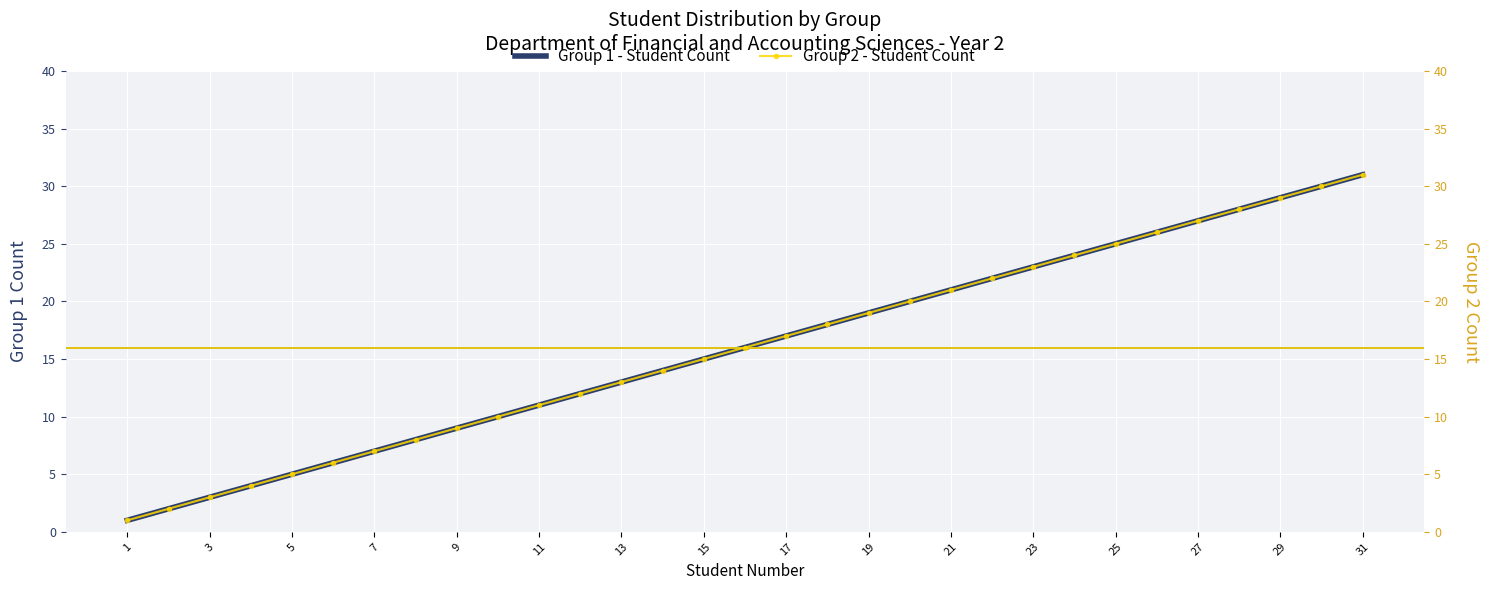

Reading right to left, transcribe all the data shown in this chart.

Group 1 - Student Count: 31	30	29	28	27	26	25	24	23	22	21	20	19	18	17	16	15	14	13	12	11	10	9	8	7	6	5	4	3	2	1
Group 2 - Student Count: 31	30	29	28	27	26	25	24	23	22	21	20	19	18	17	16	15	14	13	12	11	10	9	8	7	6	5	4	3	2	1